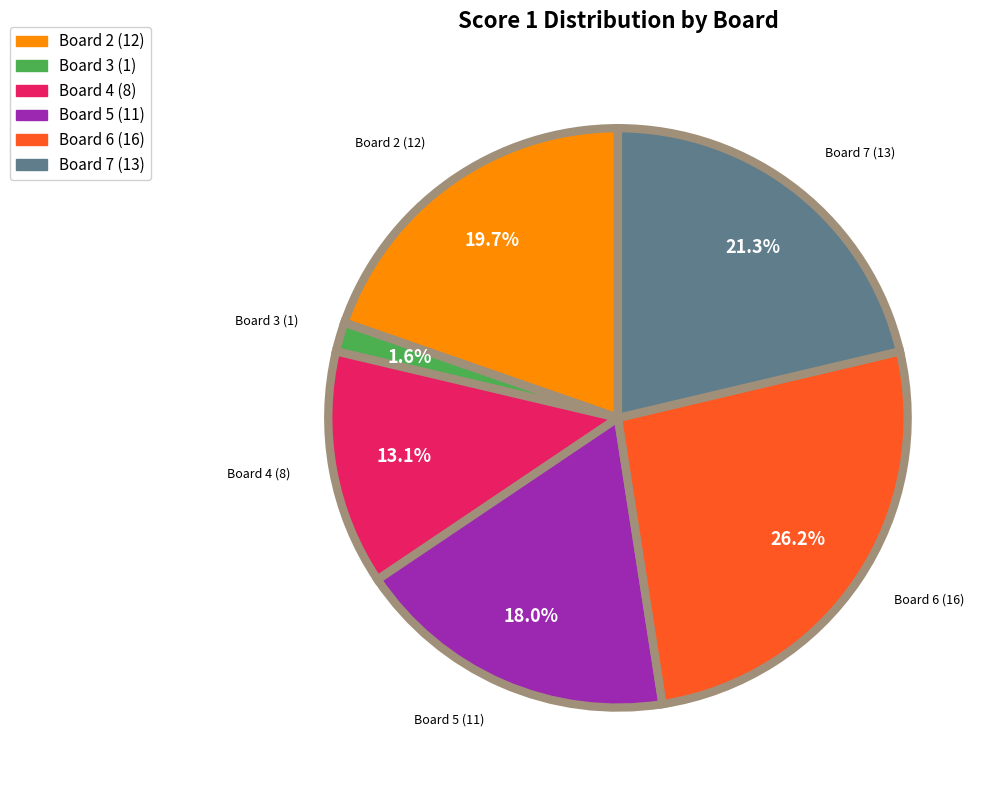

Is the sum of Board 4 (8) and Board 7 (13) greater than half?

No